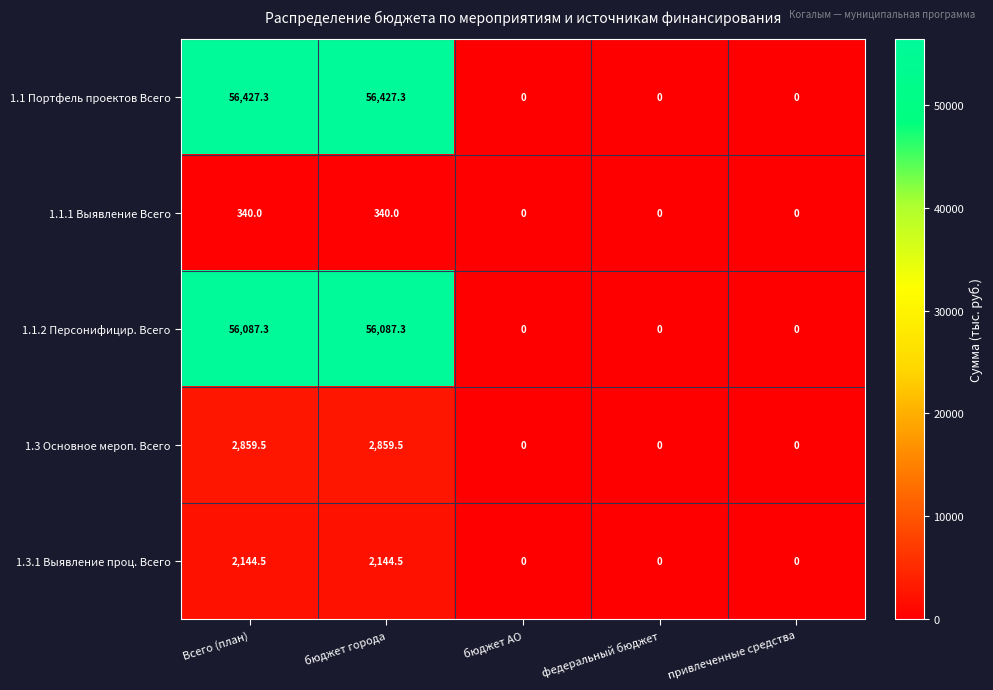

Reading left to right, extract all data points from this chart.

1.1 Портфель проектов Всего: Всего (план)=56427.3	бюджет города=56427.3	бюджет АО=0.0	федеральный бюджет=0.0	привлеченные средства=0.0
1.1.1 Выявление Всего: Всего (план)=340.0	бюджет города=340.0	бюджет АО=0.0	федеральный бюджет=0.0	привлеченные средства=0.0
1.1.2 Персонифицир. Всего: Всего (план)=56087.3	бюджет города=56087.3	бюджет АО=0.0	федеральный бюджет=0.0	привлеченные средства=0.0
1.3 Основное мероп. Всего: Всего (план)=2859.5	бюджет города=2859.5	бюджет АО=0.0	федеральный бюджет=0.0	привлеченные средства=0.0
1.3.1 Выявление проц. Всего: Всего (план)=2144.5	бюджет города=2144.5	бюджет АО=0.0	федеральный бюджет=0.0	привлеченные средства=0.0